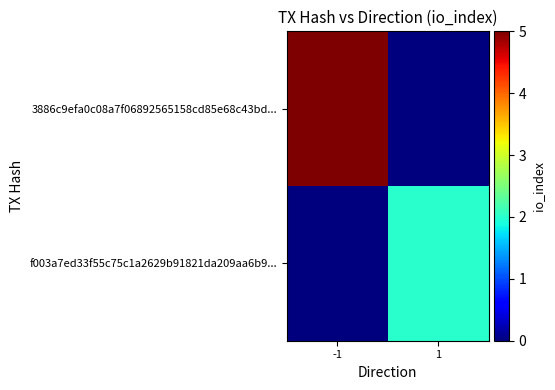

At how many categories does at least one series exceed 4?

1